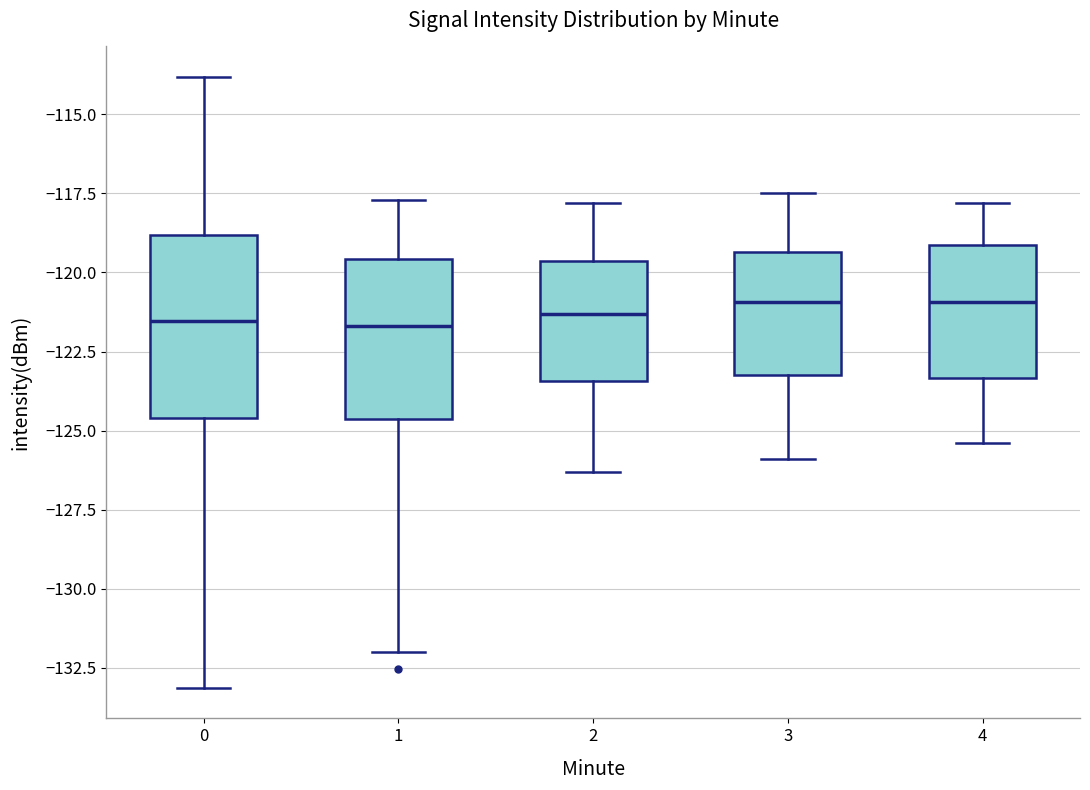

Reading left to right, read every box against the y-axis: the position of its median line, the range the box covers, and the ends of its whiskers. The values are not printed on the chart, so give them approximately, as read against the axis.

0: median -121.5, box -124.5 to -119.0, whiskers -133.0 to -114.0
1: median -121.5, box -124.5 to -119.5, whiskers -132.0 to -117.5
2: median -121.5, box -123.5 to -119.5, whiskers -126.5 to -118.0
3: median -121.0, box -123.0 to -119.5, whiskers -126.0 to -117.5
4: median -121.0, box -123.5 to -119.0, whiskers -125.5 to -118.0